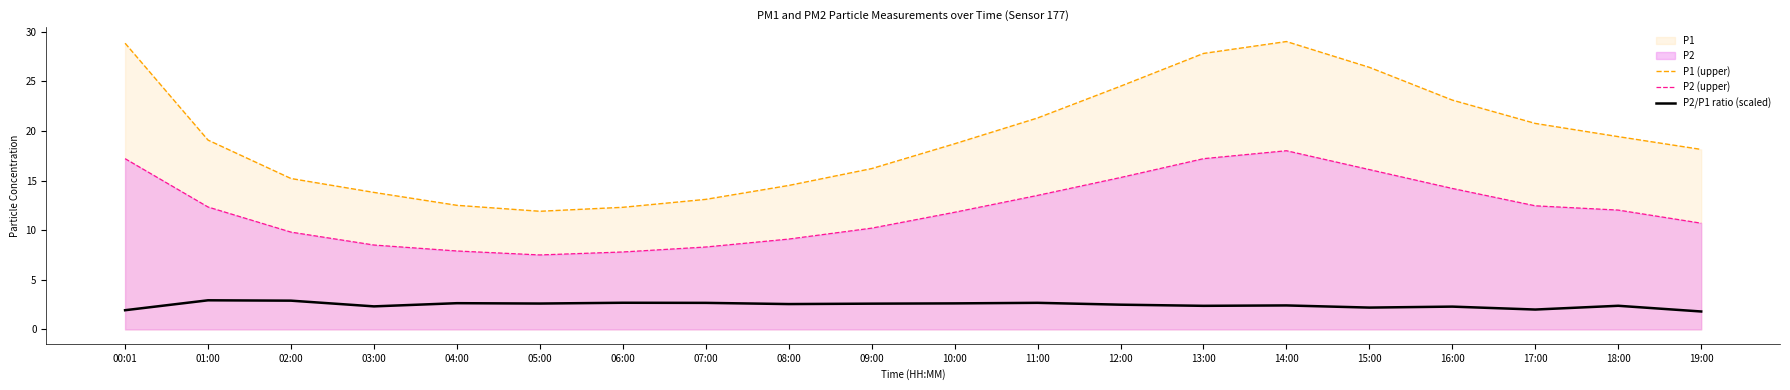

True or false: P2 (upper) and P2/P1 ratio (scaled) intersect in this chart.

False